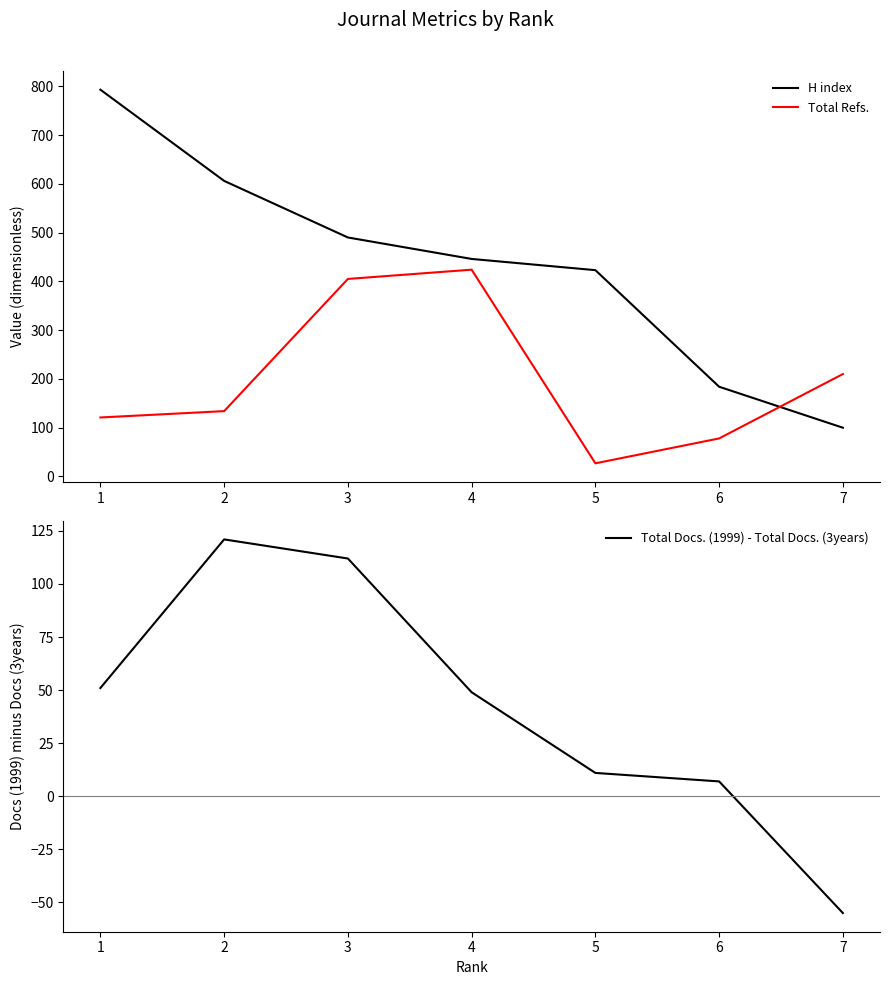

Read the Total Refs. value at 5, to the nearest 5.

25